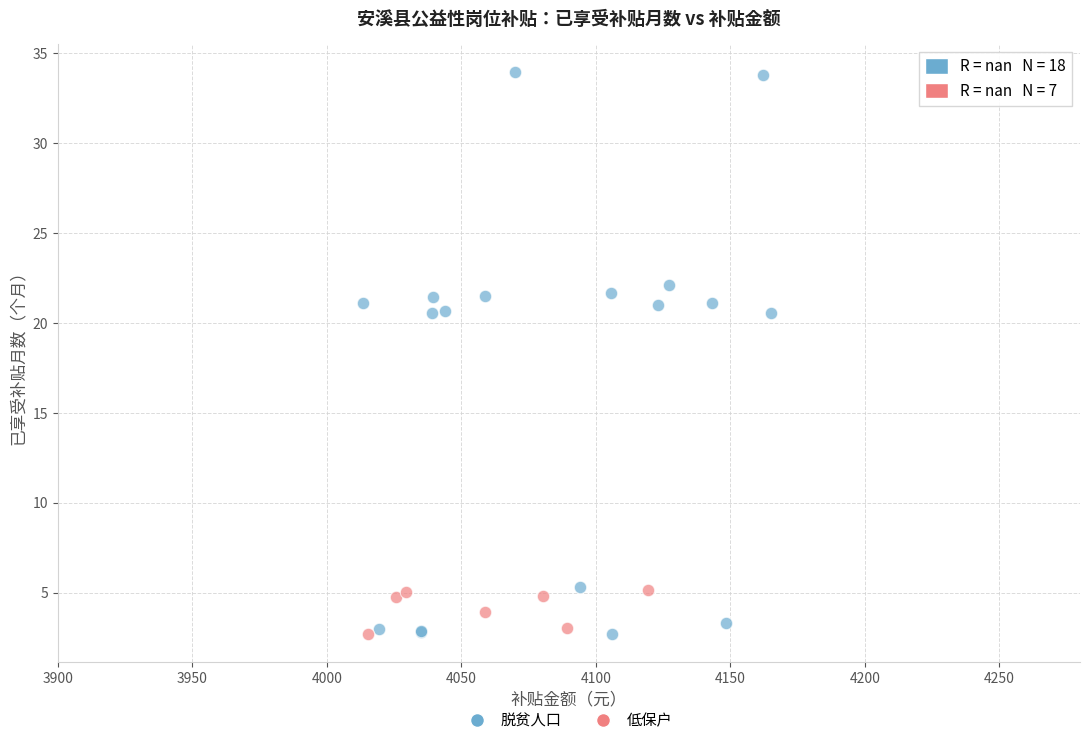

Which series reaches the maximum Y coordinate?

脱贫人口